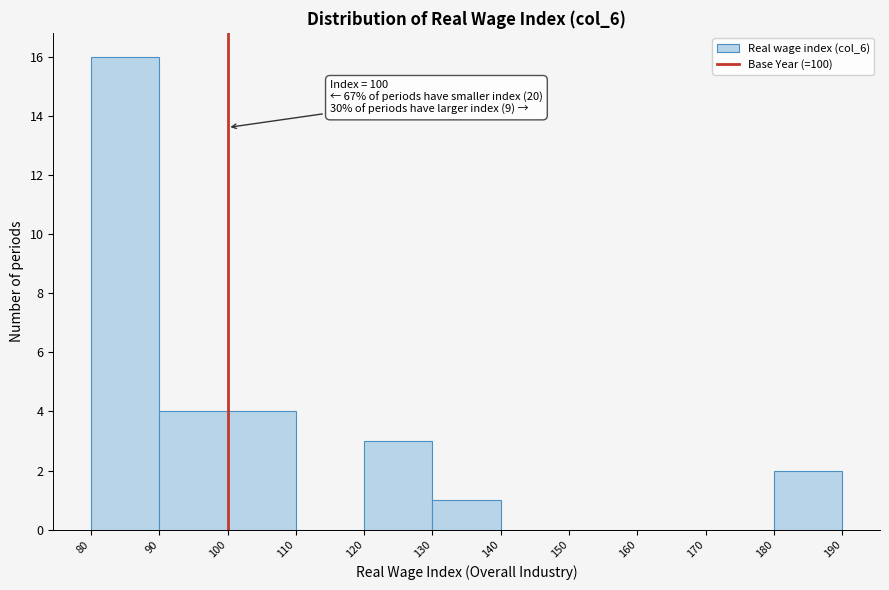

Which range on the x-axis has the tallest bar?

80 to 90